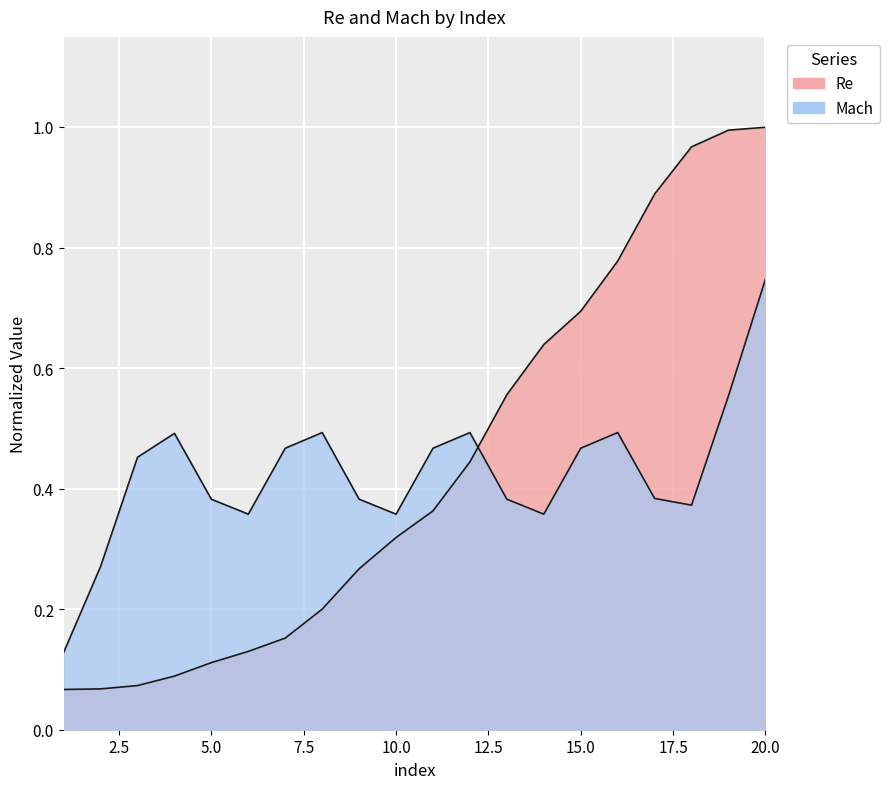

How many lines are shown in the chart?

1